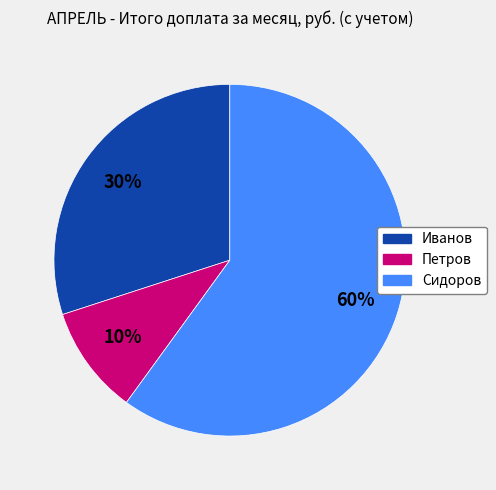

Is Сидоров the majority of the pie?

Yes